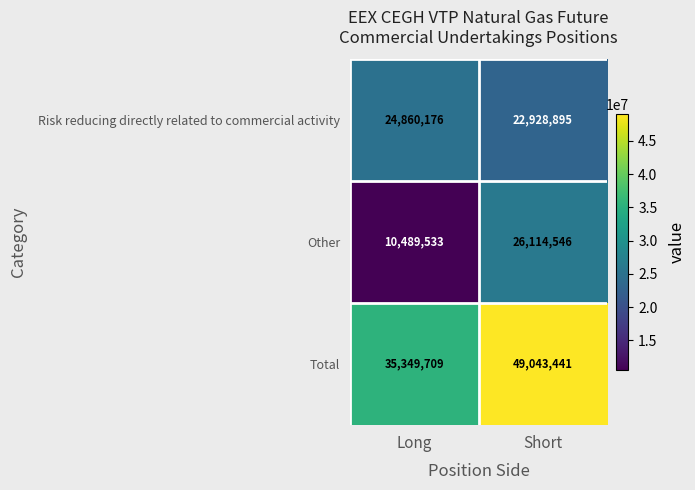

What value does the Other series have at Long?

10489533